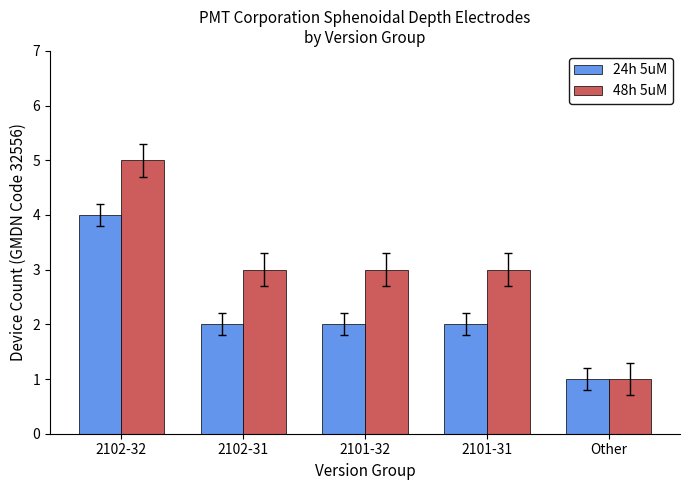

Which series has the largest range (max minus min)?

48h 5uM